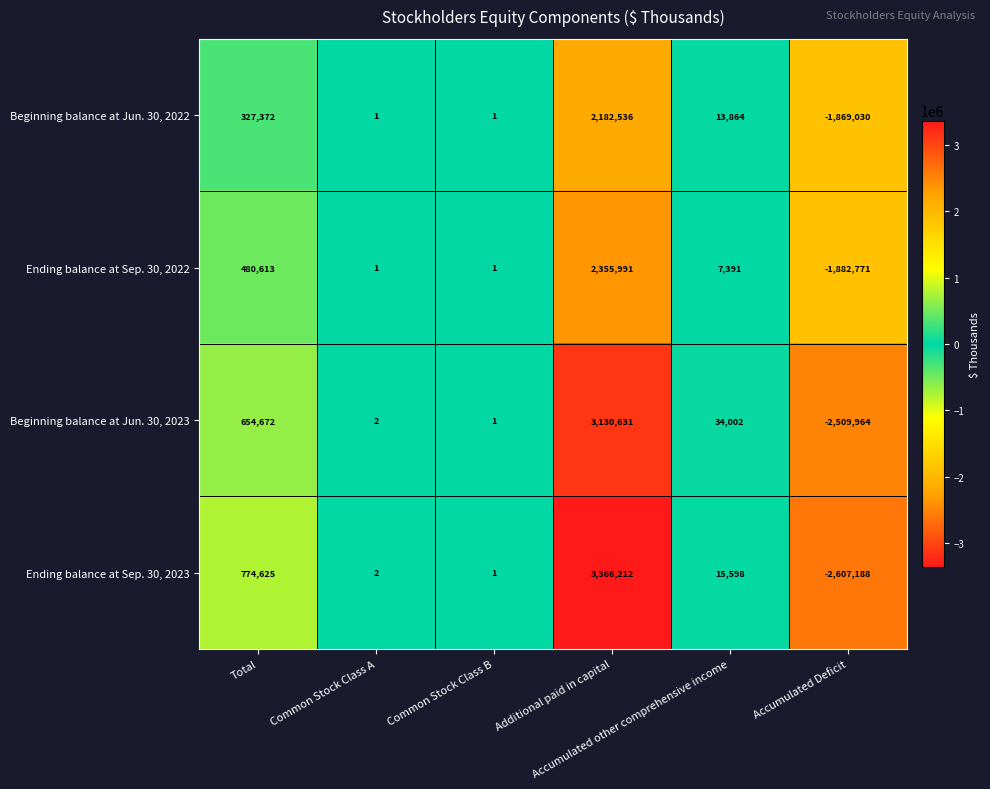

What is the minimum value shown in the chart?

-2607188